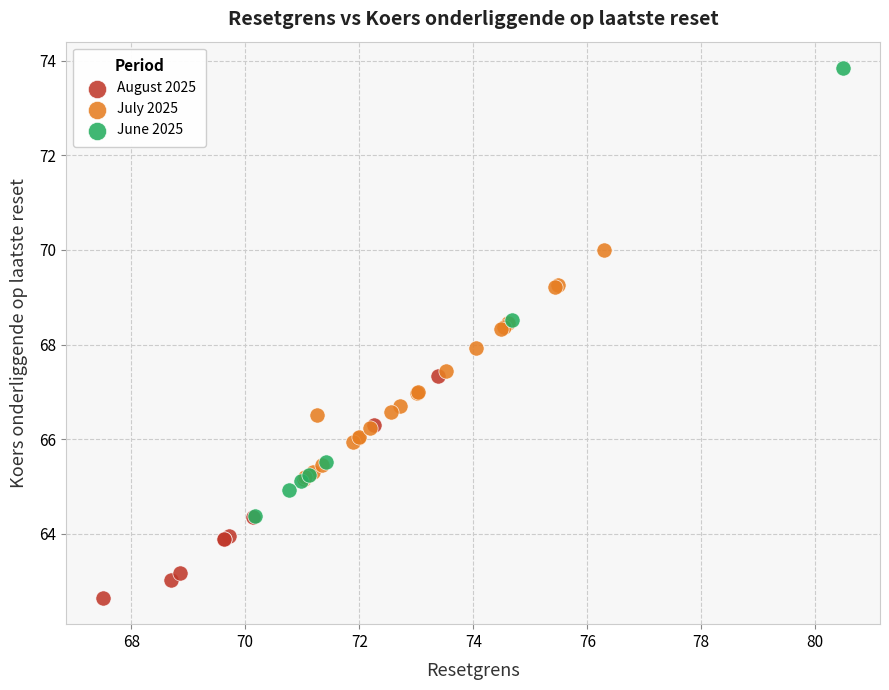

Which series reaches the minimum Y coordinate?

August 2025